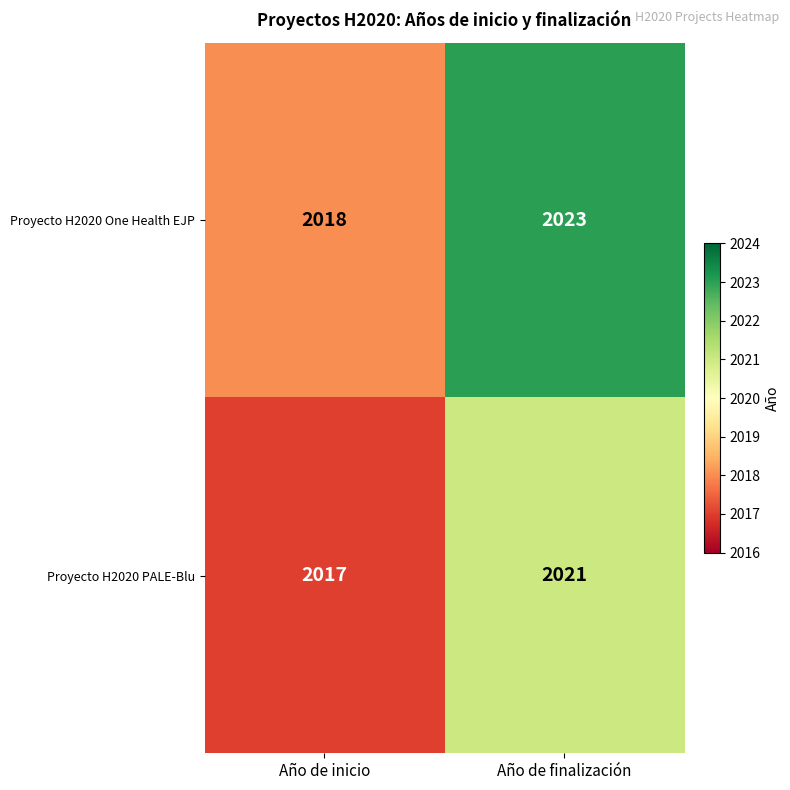

The value of Proyecto H2020 One Health EJP at Año de inicio is 2018. True or false?

True